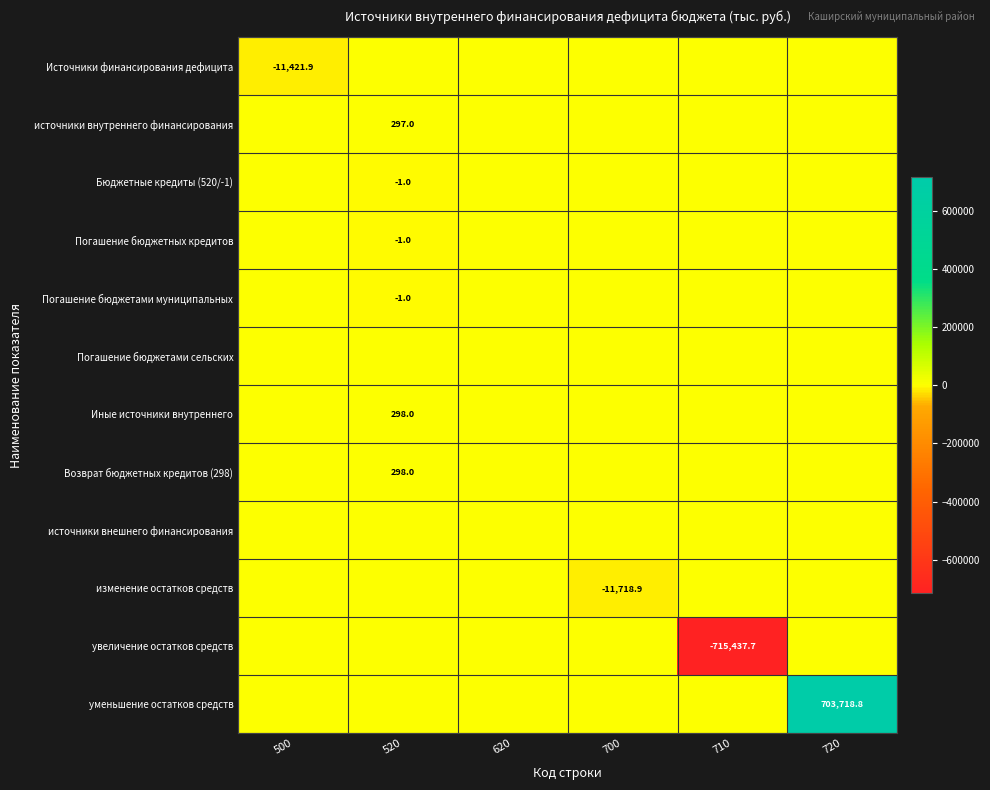

The Погашение бюджетных кредитов series shows -1.0 at 520. True or false?

True